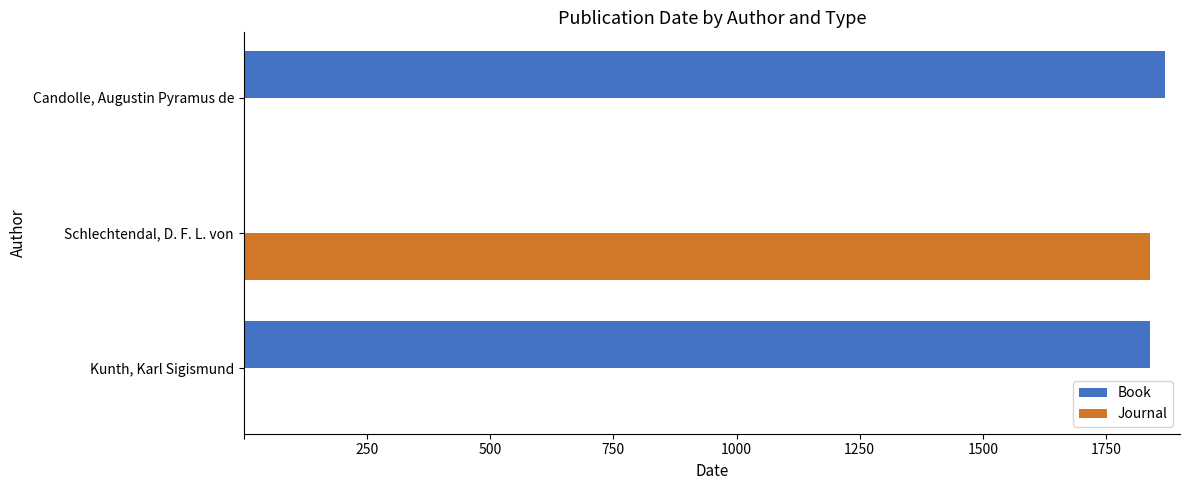

What is the greatest value displayed?

1869